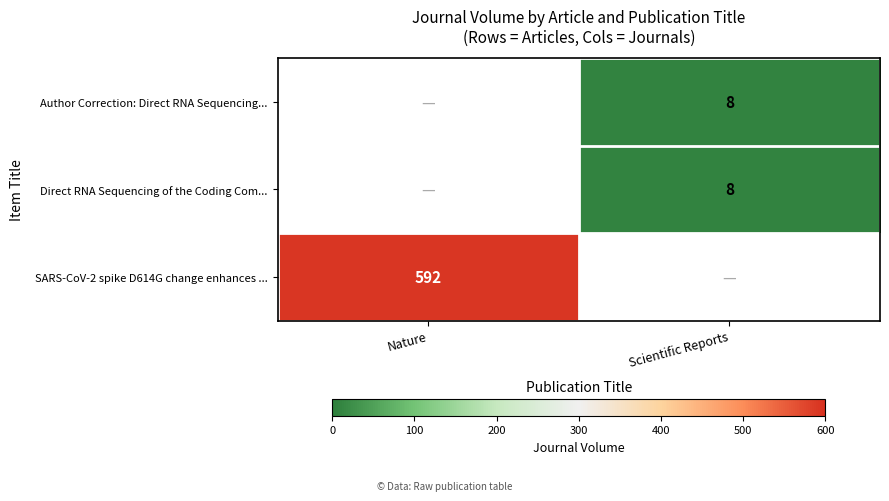

Is it true that SARS-CoV-2 spike D614G change enhances ... equals 341 at Nature?

False